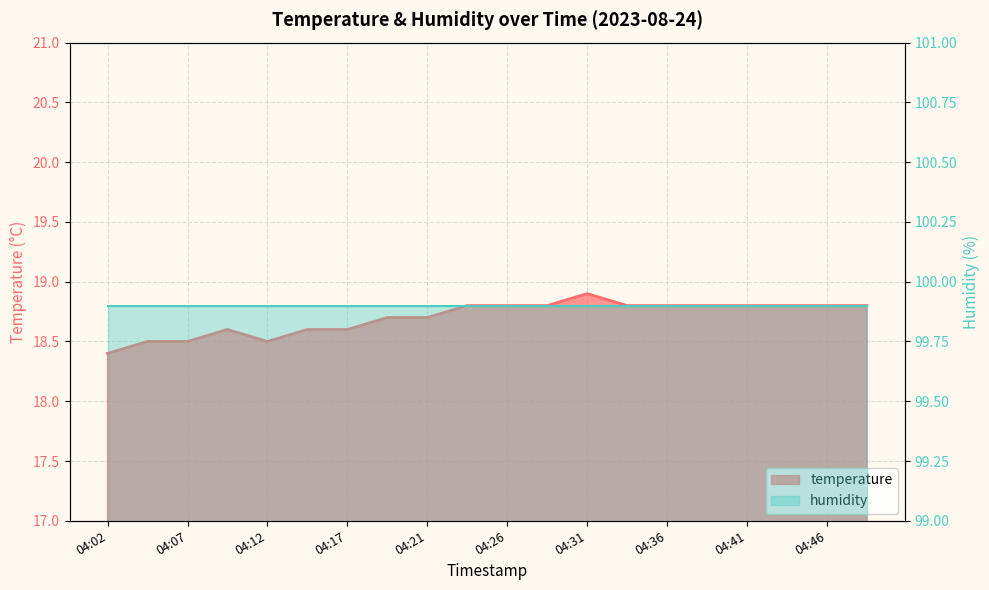

Count the values in the range 18 to 19.

20